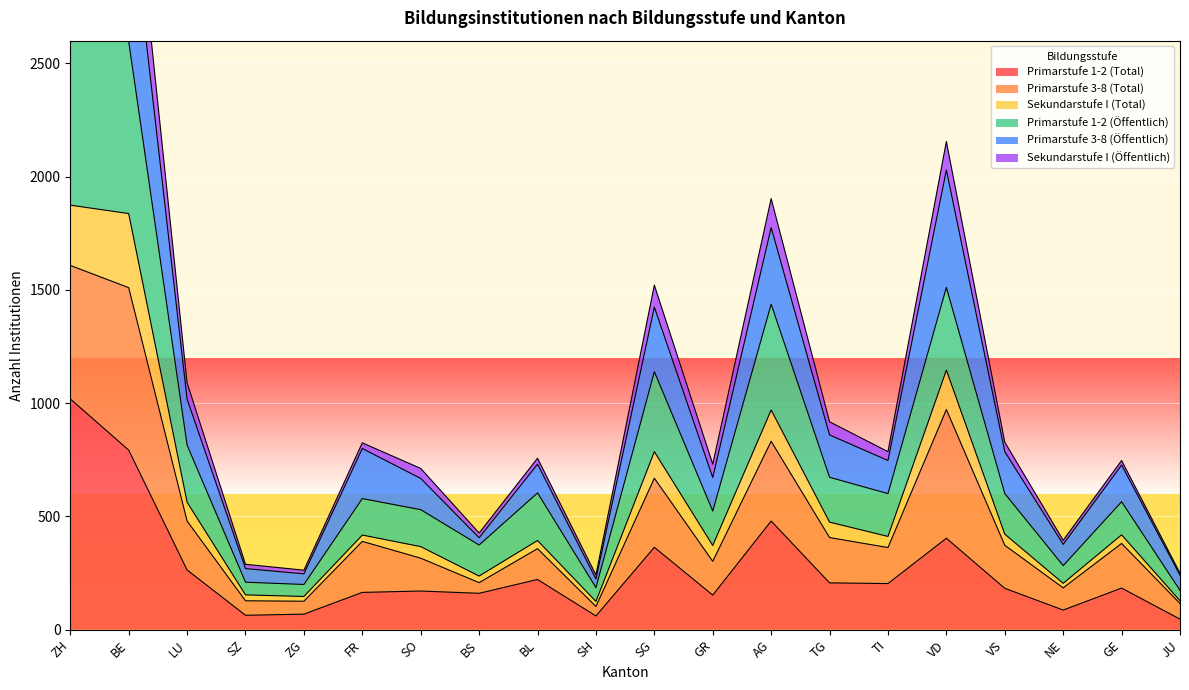

How many categories are shown in the chart?

20